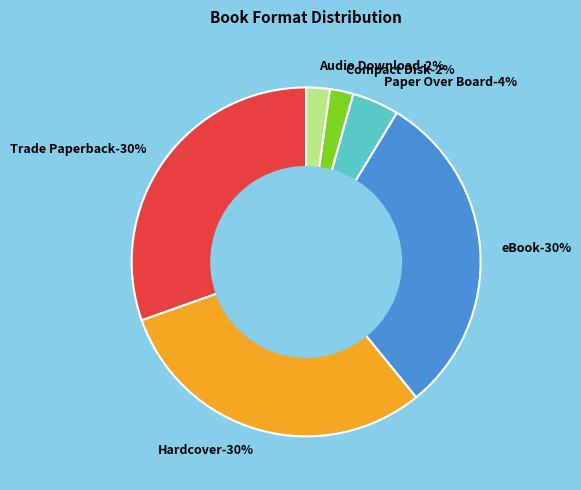

Is it true that eBook is 44% of the pie?

False